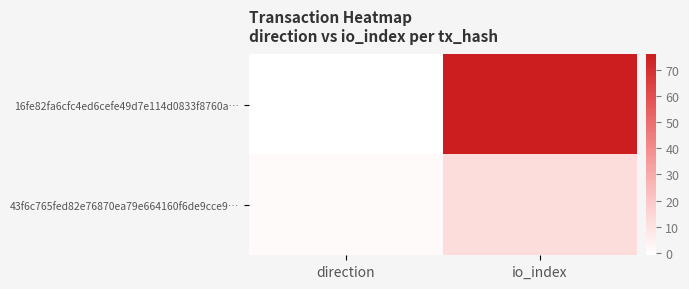

Reading left to right, extract all data points from this chart.

16fe82fa6cfc4ed6cefe49d7e114d0833f8760a…: direction=-1	io_index=76
43f6c765fed82e76870ea79e664160f6de9cce9…: direction=1	io_index=12